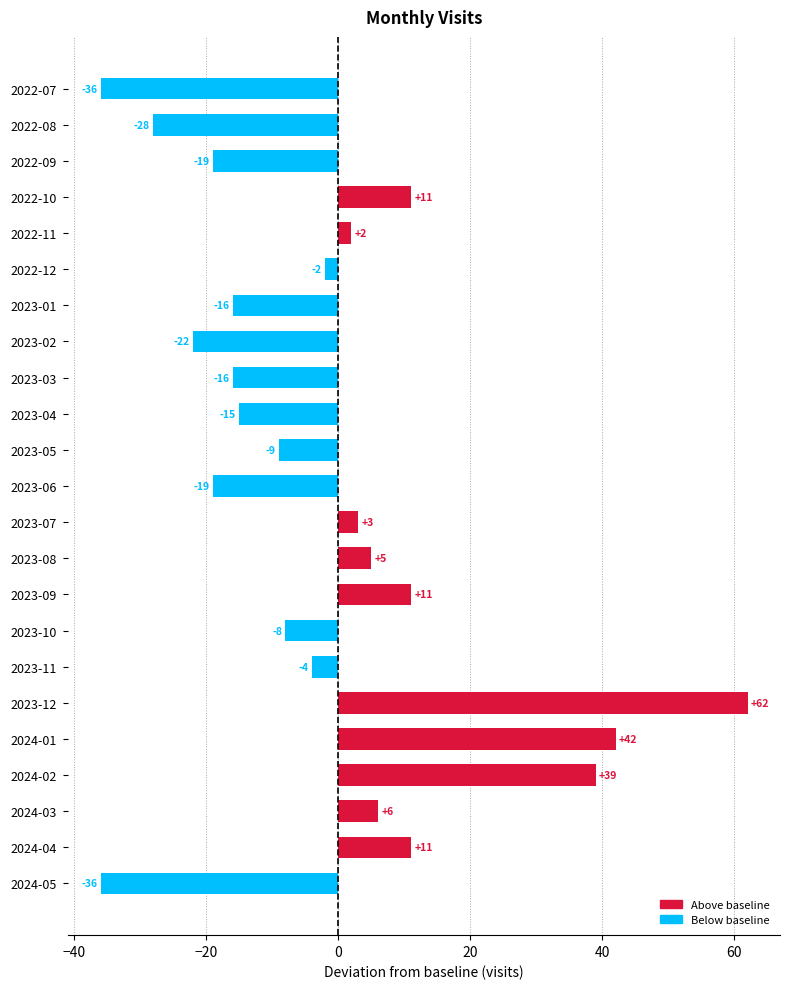

Is it true that the value at 2023-10 is -8?

True